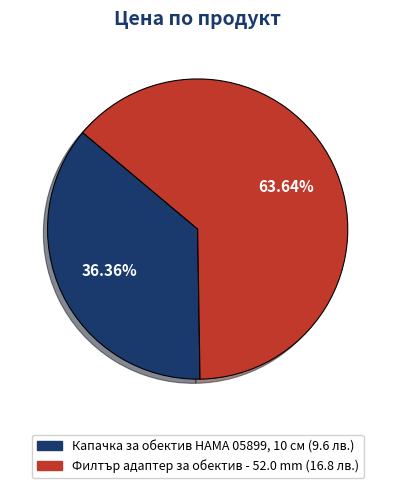

To the nearest percent, what is the combined percentage of Филтър адаптер за обектив - 52.0 mm and Капачка за обектив HAMA 05899, 10 см?

100%